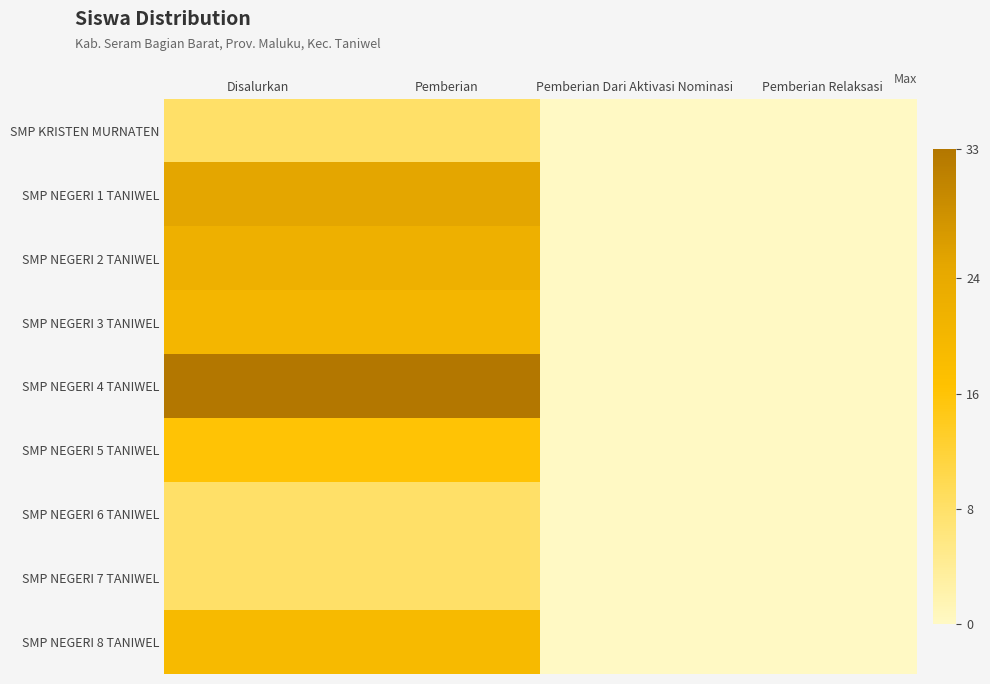

At which category is the sum across all series the highest?

Disalurkan